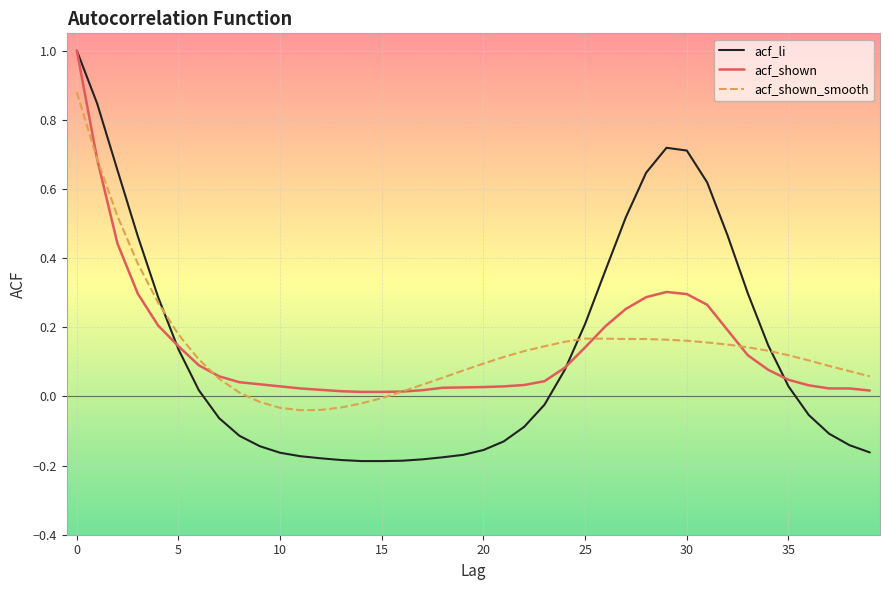

Which series has the largest range (max minus min)?

acf_li